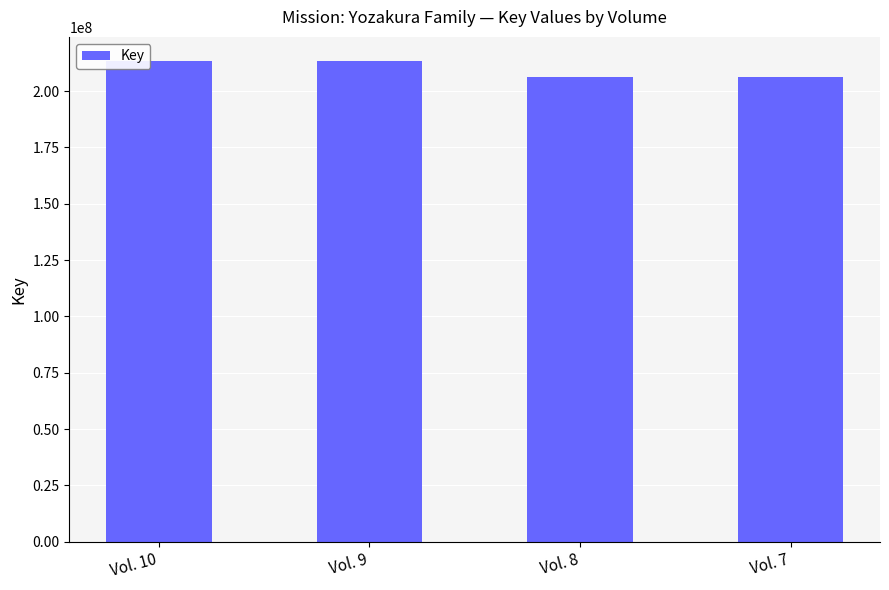

What is the maximum value shown in the chart?

213365201